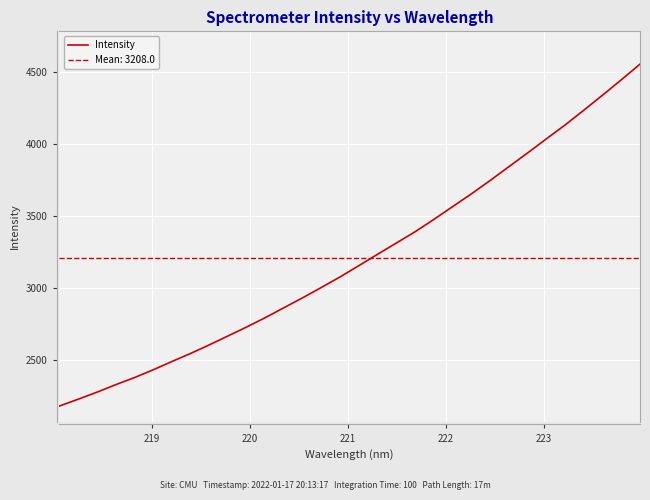

True or false: there are more than 1 points higher than both neighbors.

False